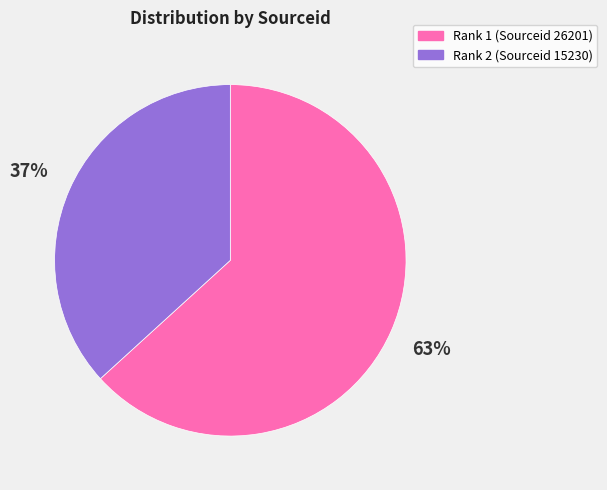

To the nearest percent, what is the difference between the largest and smallest slice percentages?

26%